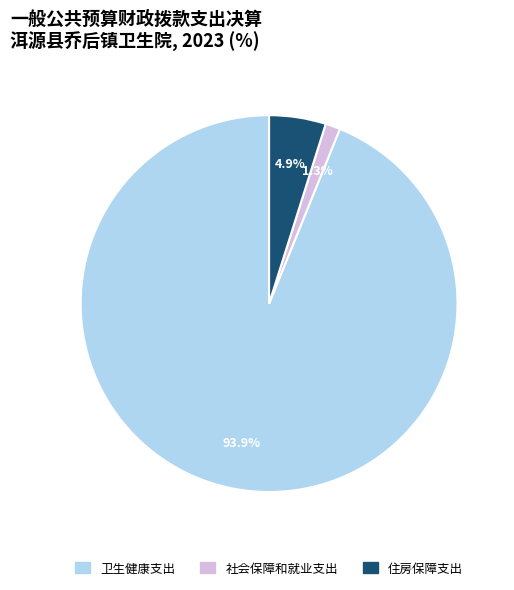

The 卫生健康支出 slice represents 94% of the pie. True or false?

True